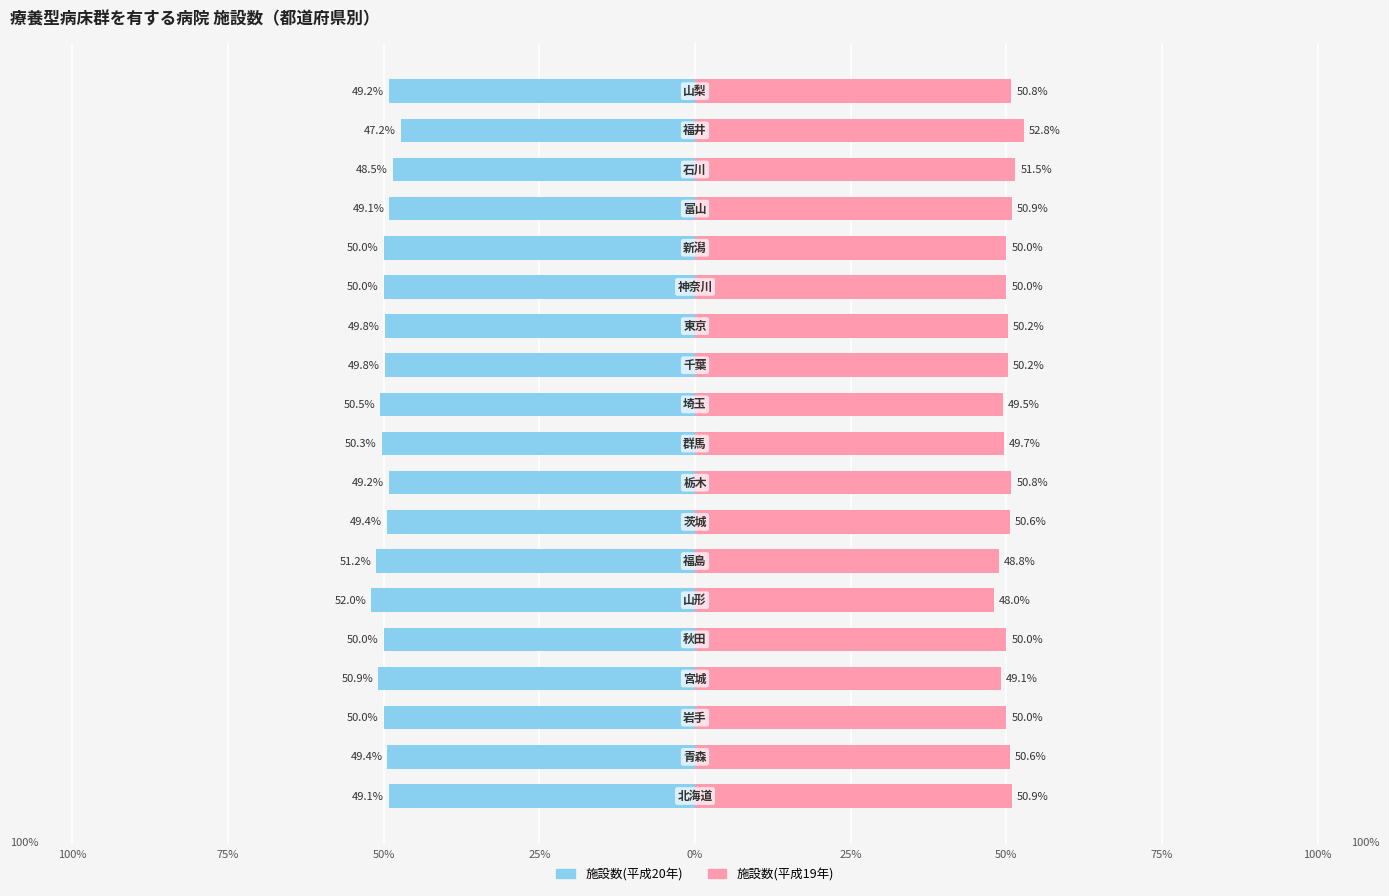

Are the bars horizontal?

Yes